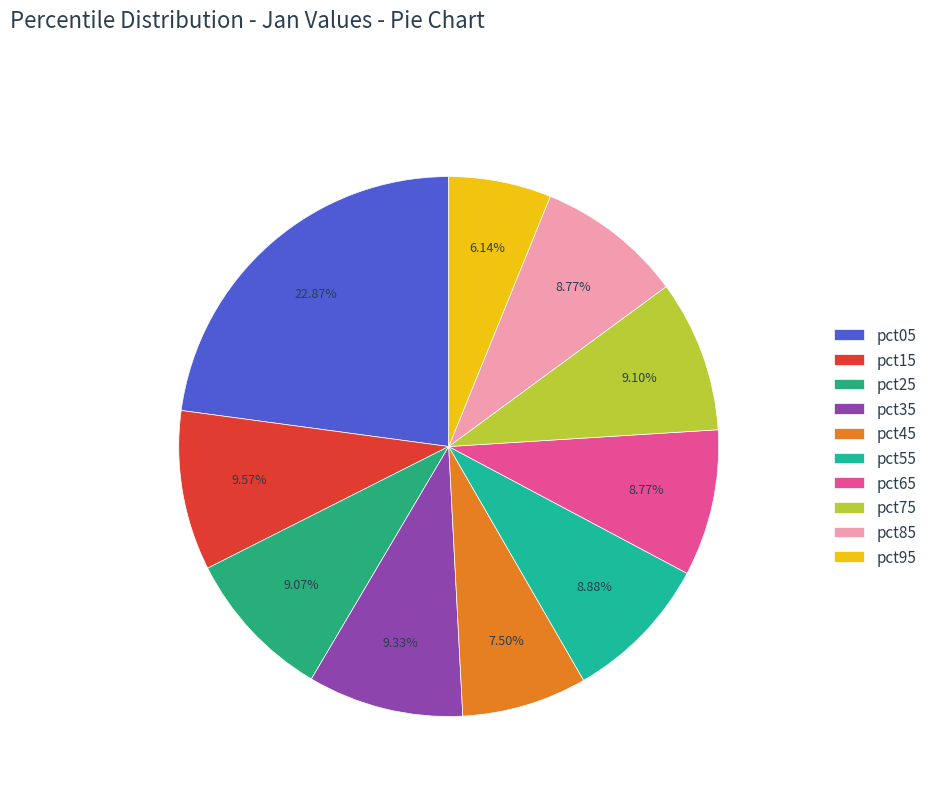

True or false: pct95 accounts for 1% of the total.

False